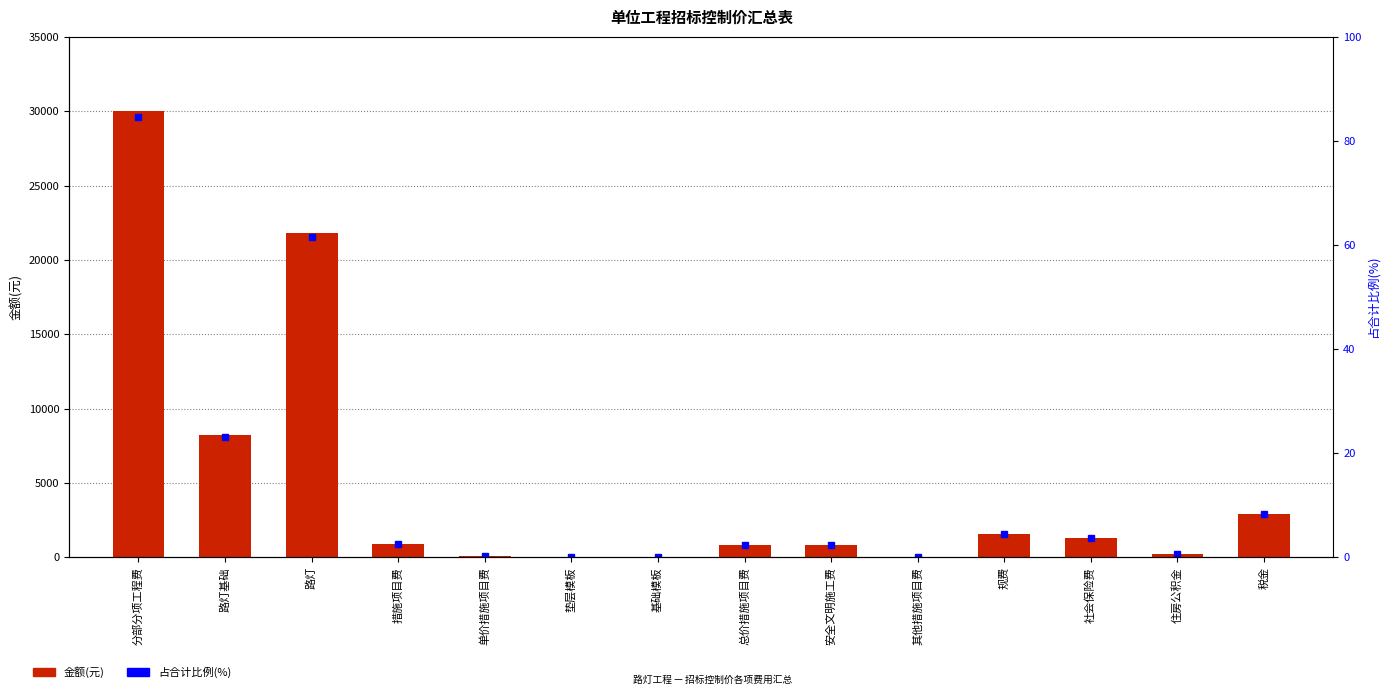

What is the change in value from 单价措施项目费 to 垫层模板?

-46.9